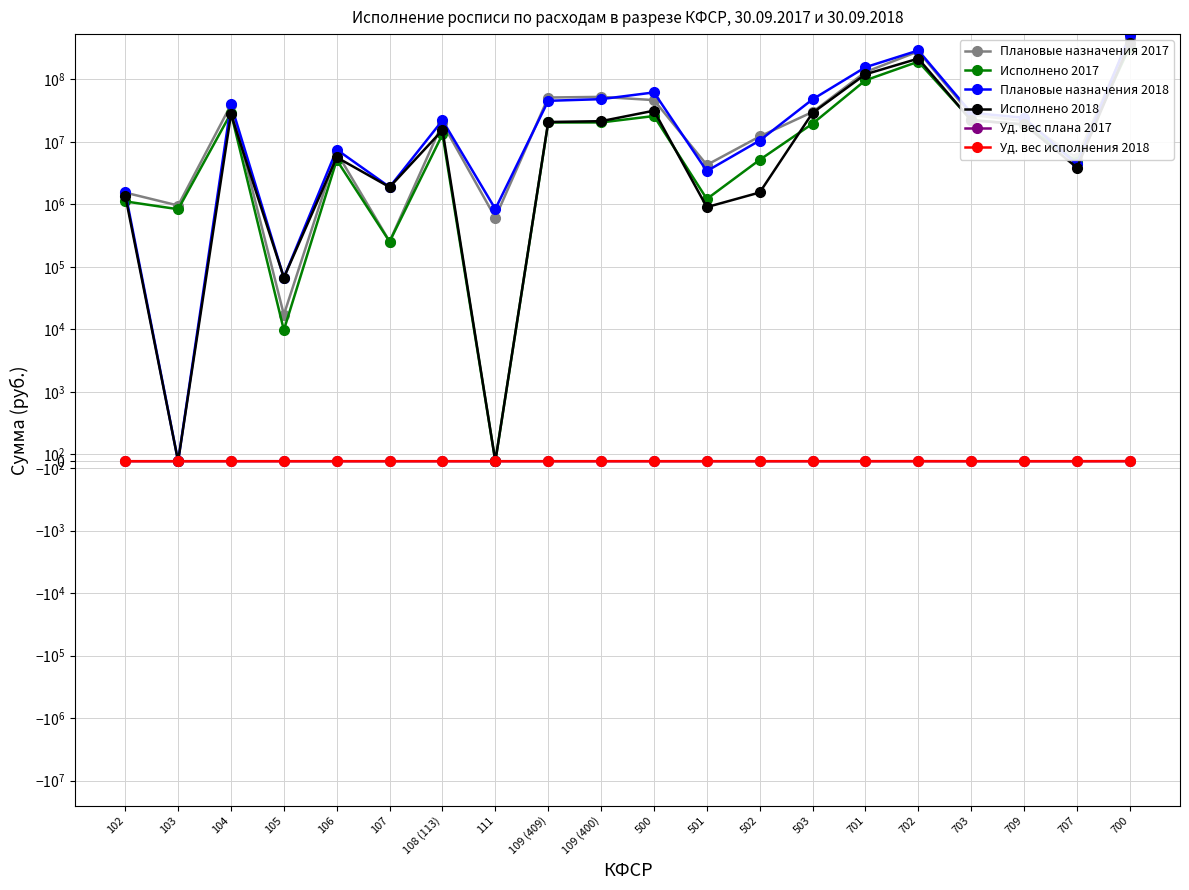

Which series has the largest total across all categories?

Плановые назначения 2018